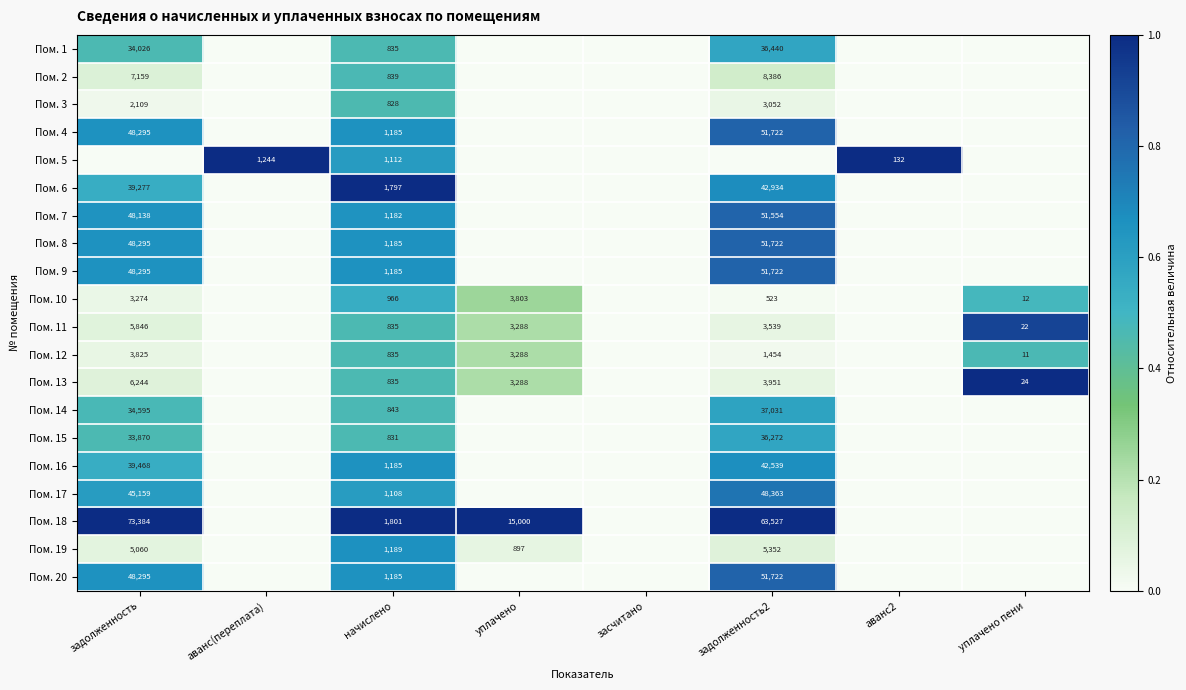

The value of Пом. 16 at задолженность is 39468. True or false?

True